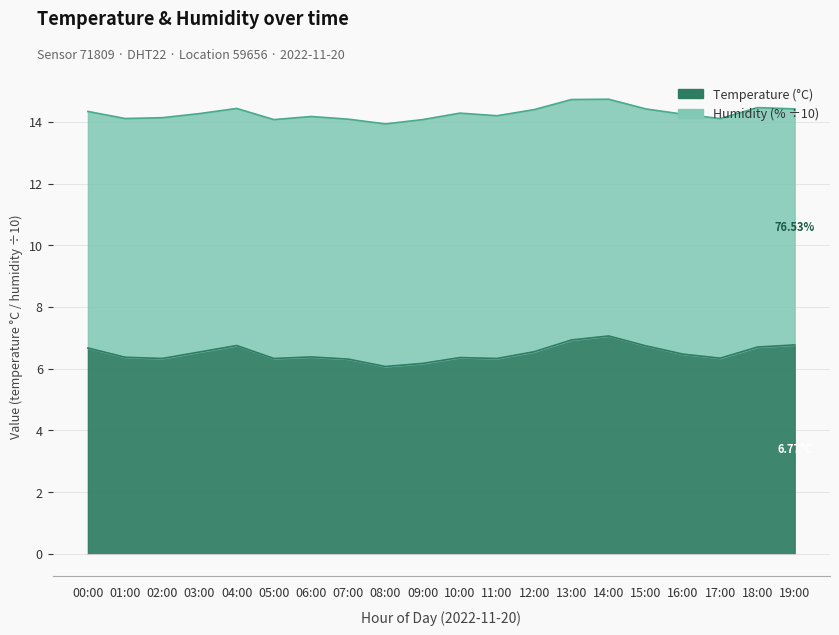

What is the ratio of the value at 10:00 to the value at 14:00?

0.9